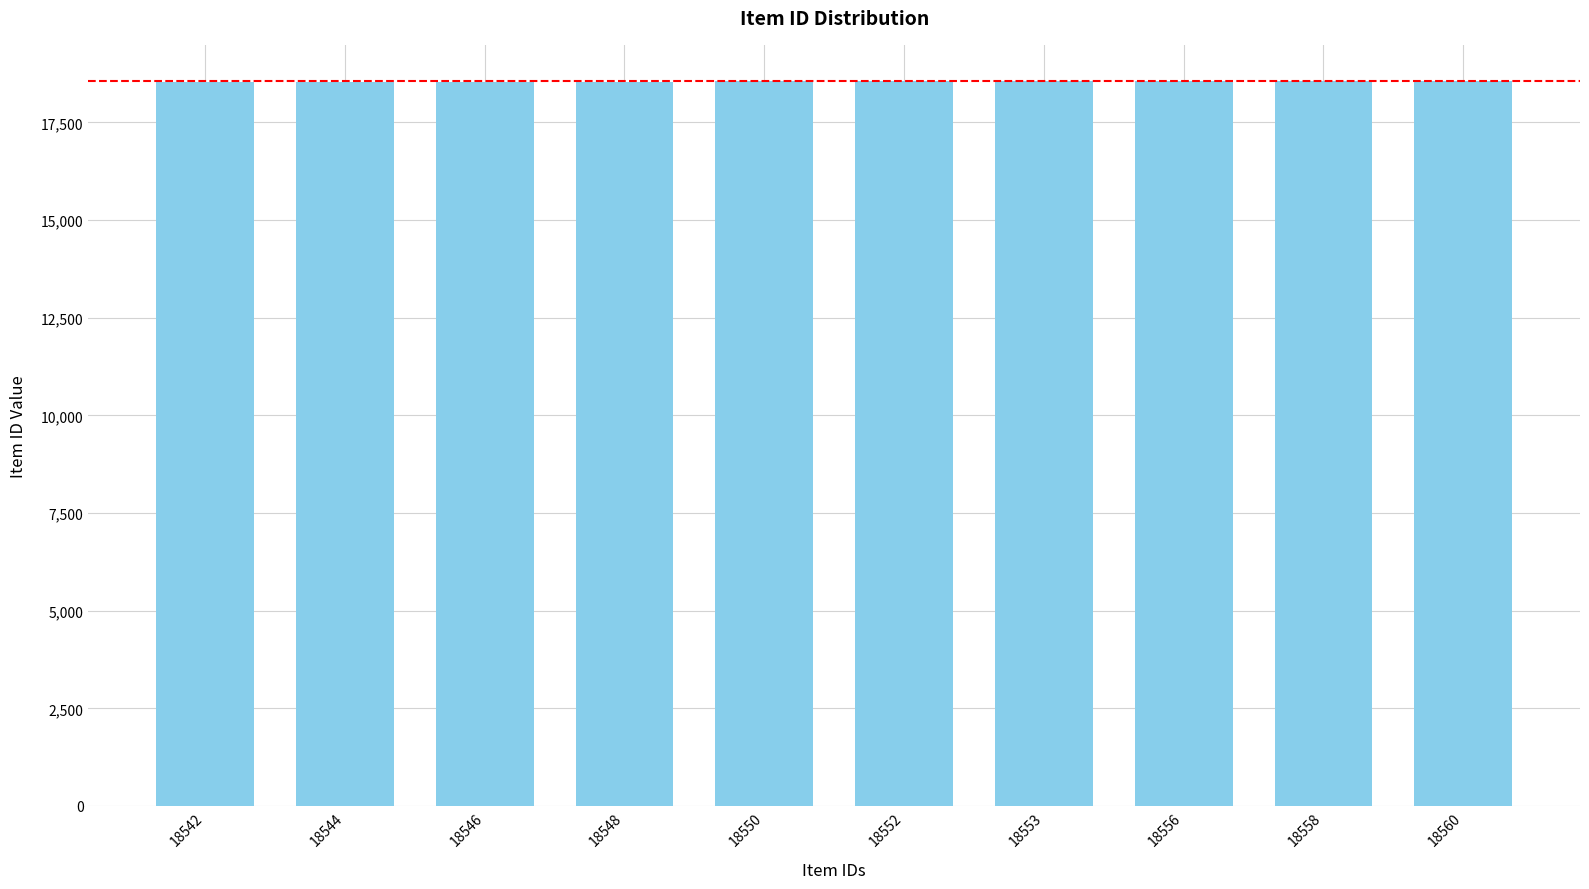

How many bars are there in total?

10